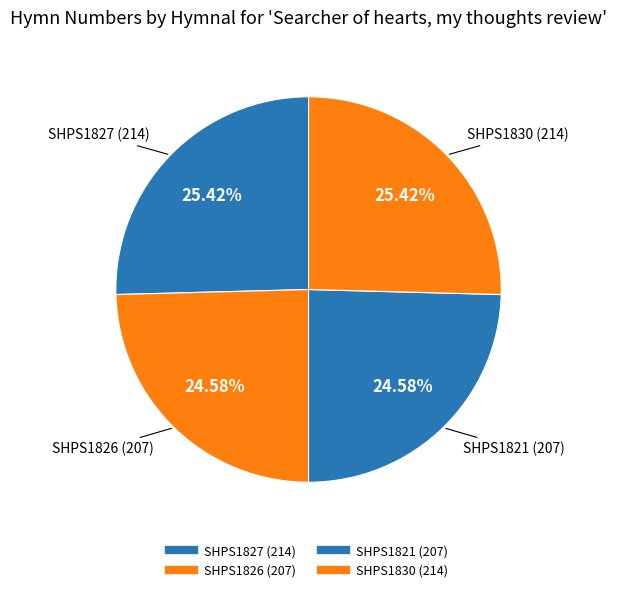

To the nearest percent, what is the difference between the SHPS1821 (207) and SHPS1827 (214) slice percentages?

1%